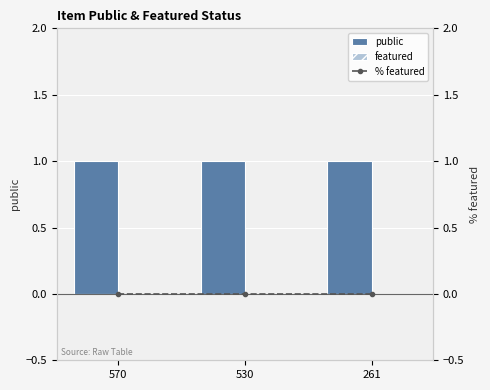

Where is % featured nearest to the value 0?

570